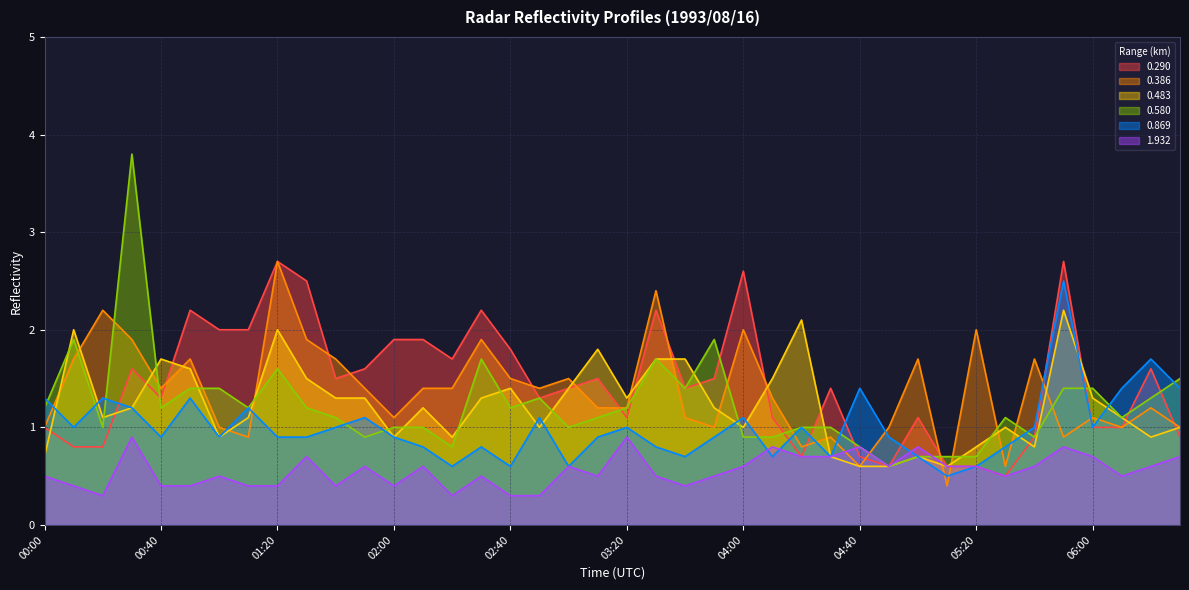

How many lines are shown in the chart?

6